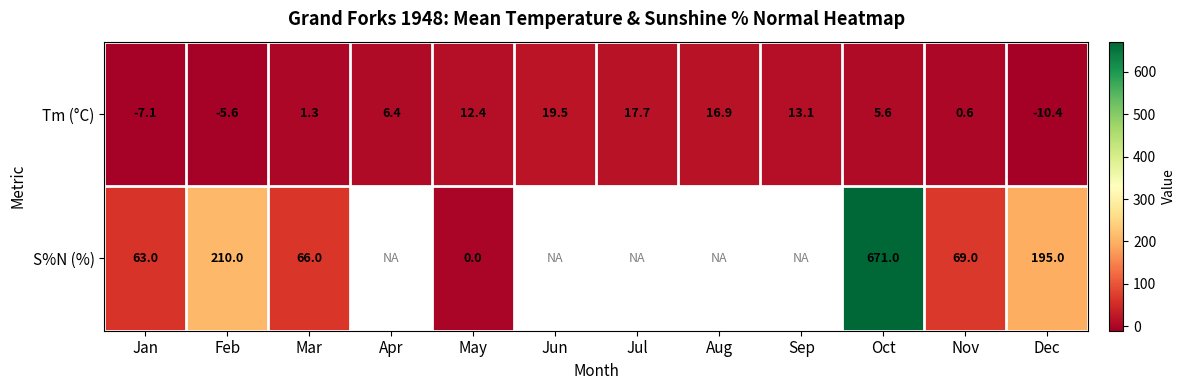

What is the spread (max minus min) of values at Nov?

68.4